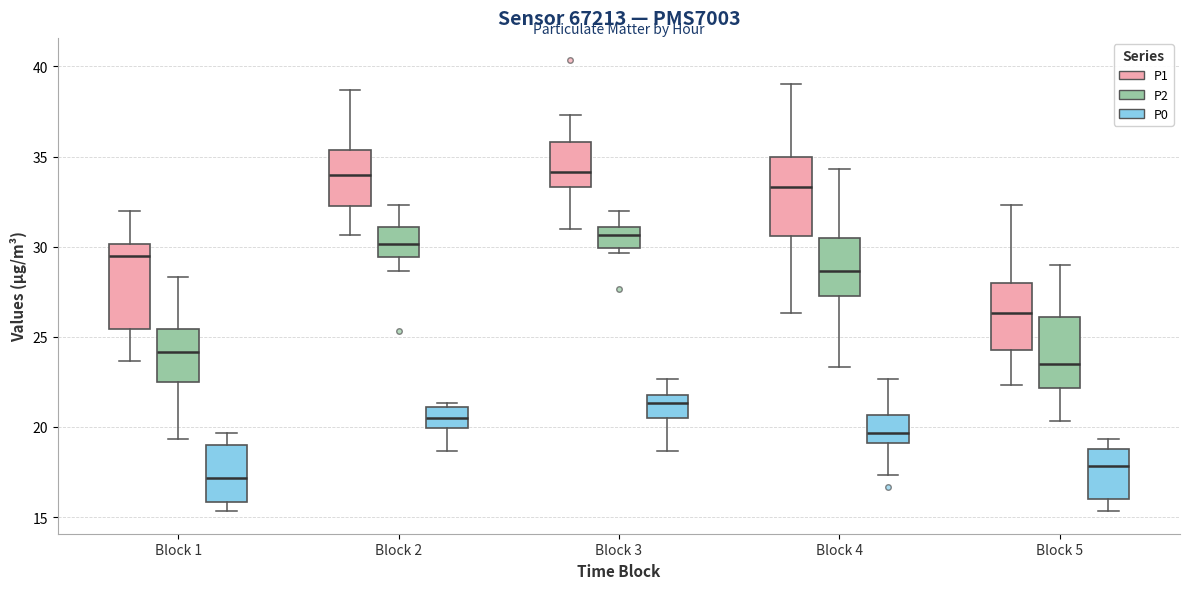

Reading left to right, read every box against the y-axis: the position of its median line, the range the box covers, and the ends of its whiskers. The values are not printed on the chart, so give them approximately, as read against the axis.

Block 1 (P1): median 29.5, box 25.5 to 30.0, whiskers 23.5 to 32.0
Block 1 (P2): median 24.0, box 22.5 to 25.5, whiskers 19.5 to 28.5
Block 1 (P0): median 17.0, box 16.0 to 19.0, whiskers 15.5 to 19.5
Block 2 (P1): median 34.0, box 32.5 to 35.5, whiskers 30.5 to 38.5
Block 2 (P2): median 30.0, box 29.5 to 31.0, whiskers 28.5 to 32.5
Block 2 (P0): median 20.5, box 20.0 to 21.0, whiskers 18.5 to 21.5
Block 3 (P1): median 34.0, box 33.5 to 36.0, whiskers 31.0 to 37.5
Block 3 (P2): median 30.5, box 30.0 to 31.0, whiskers 29.5 to 32.0
Block 3 (P0): median 21.5, box 20.5 to 22.0, whiskers 18.5 to 22.5
Block 4 (P1): median 33.5, box 30.5 to 35.0, whiskers 26.5 to 39.0
Block 4 (P2): median 28.5, box 27.0 to 30.5, whiskers 23.5 to 34.5
Block 4 (P0): median 19.5, box 19.0 to 20.5, whiskers 17.5 to 22.5
Block 5 (P1): median 26.5, box 24.0 to 28.0, whiskers 22.5 to 32.5
Block 5 (P2): median 23.5, box 22.0 to 26.0, whiskers 20.5 to 29.0
Block 5 (P0): median 18.0, box 16.0 to 19.0, whiskers 15.5 to 19.5